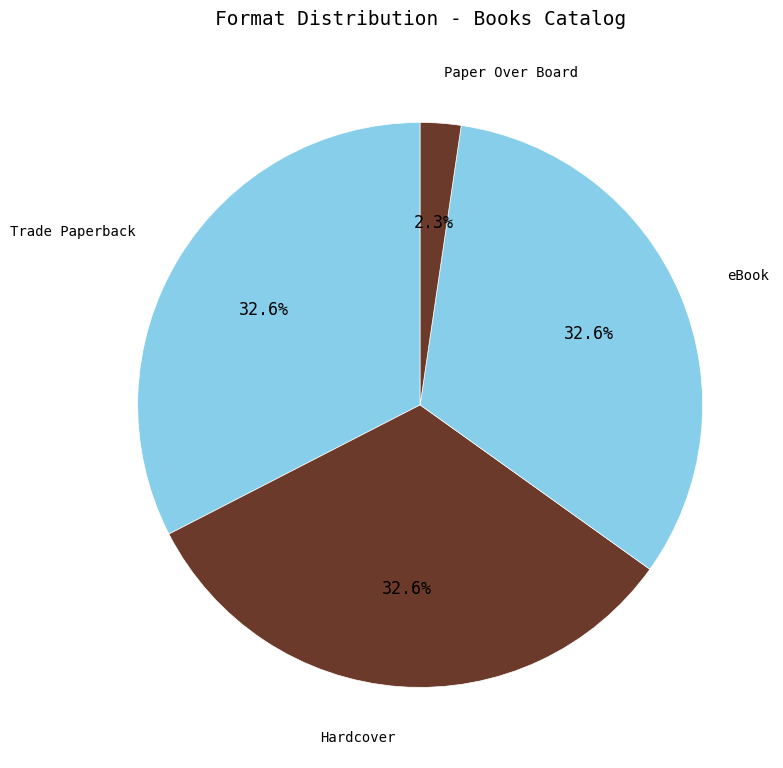

Which category has the smallest portion of the pie?

Paper Over Board